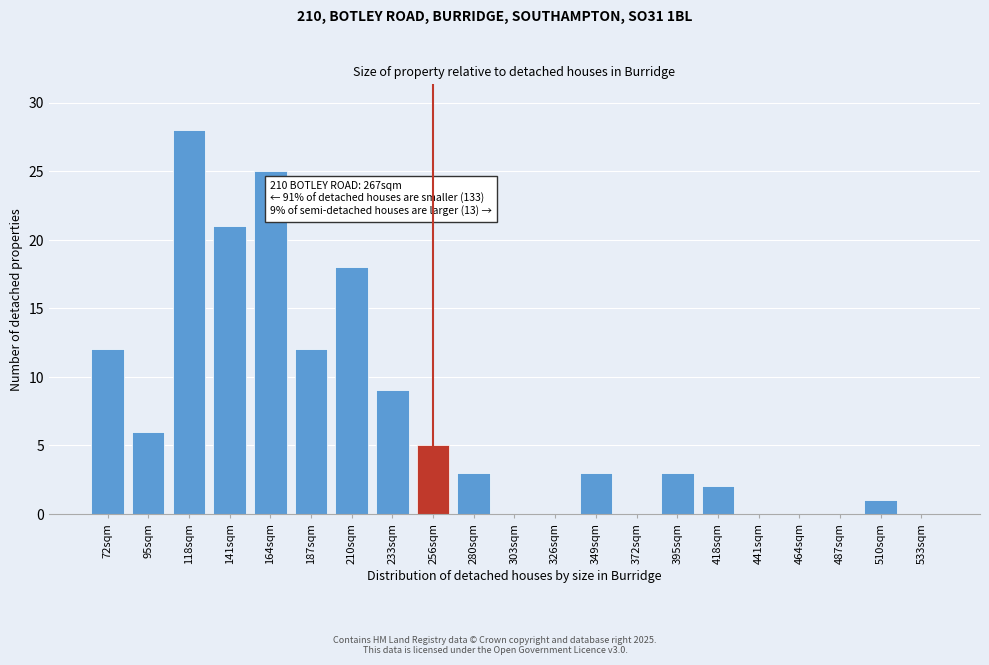

Reading left to right, list all the values displayed in this chart.

72sqm=12	95sqm=6	118sqm=28	141sqm=21	164sqm=25	187sqm=12	210sqm=18	233sqm=9	256sqm=5	280sqm=3	303sqm=0	326sqm=0	349sqm=3	372sqm=0	395sqm=3	418sqm=2	441sqm=0	464sqm=0	487sqm=0	510sqm=1	533sqm=0